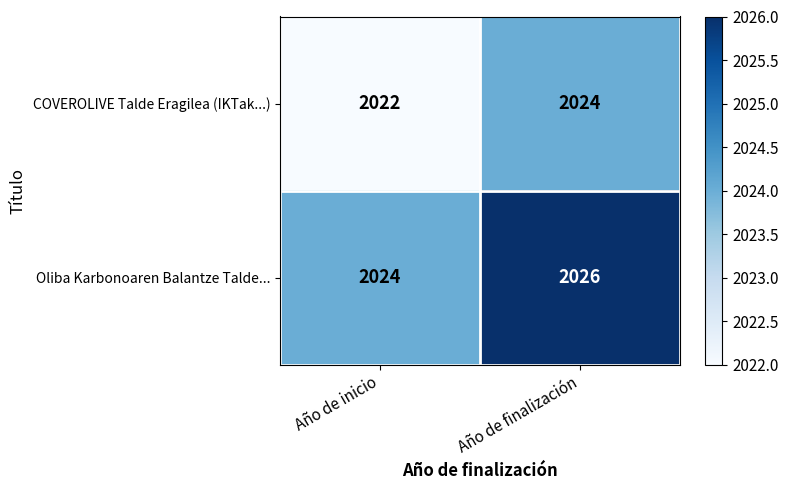

What is the spread (max minus min) of values at Año de inicio?

2